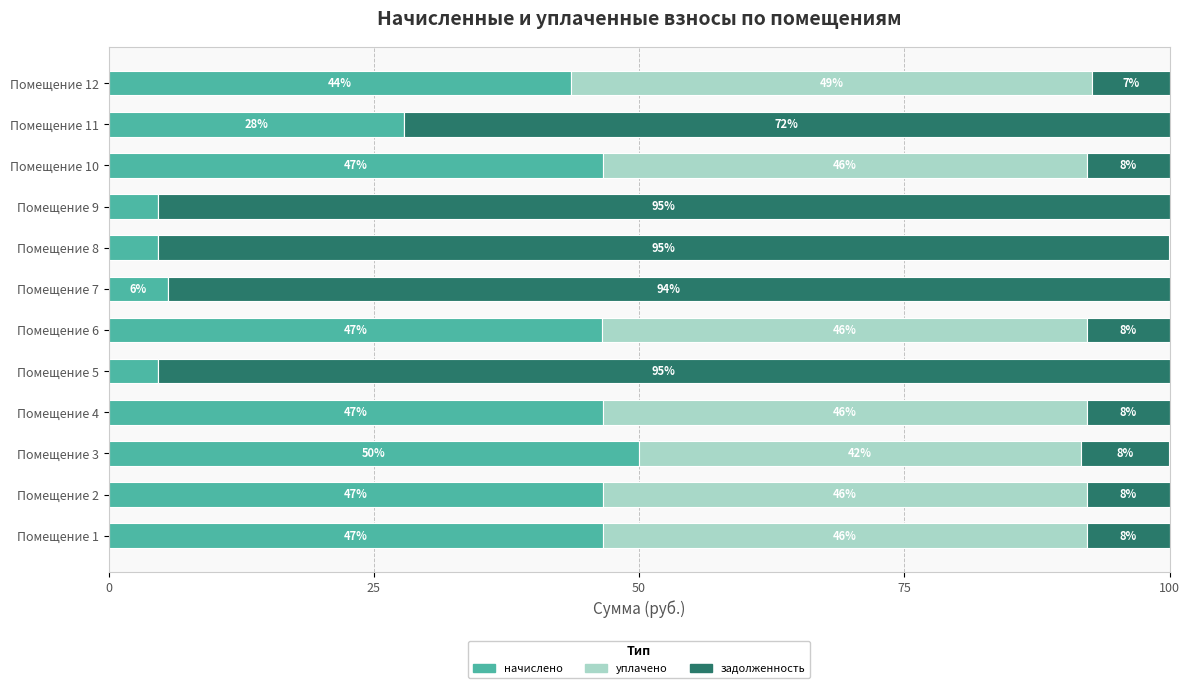

Which series has the largest total across all categories?

задолженность